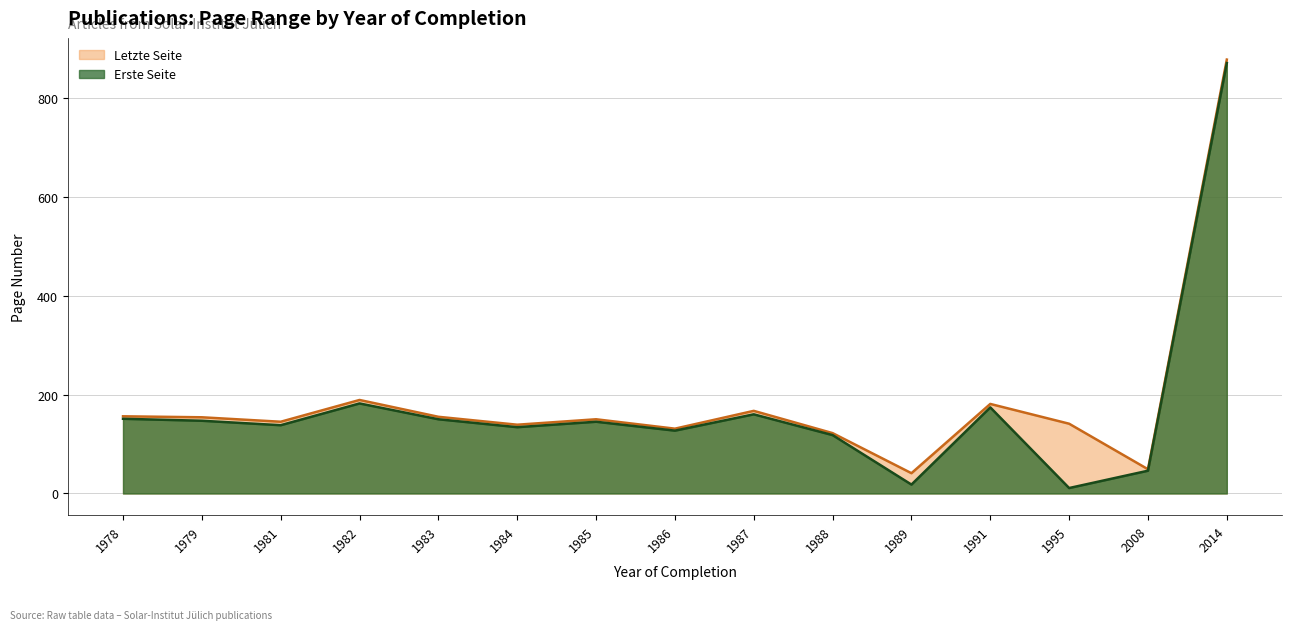

Does the chart have visible grid lines?

Yes